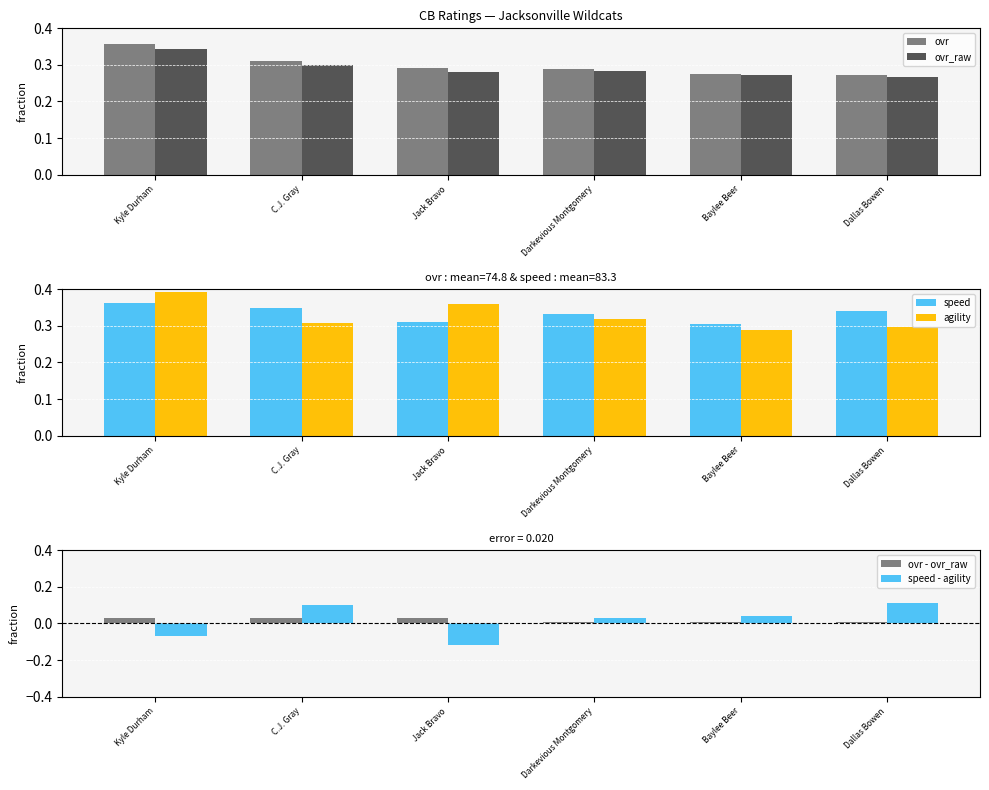

Between Dallas Bowen and C.J. Gray, which is larger?

C.J. Gray